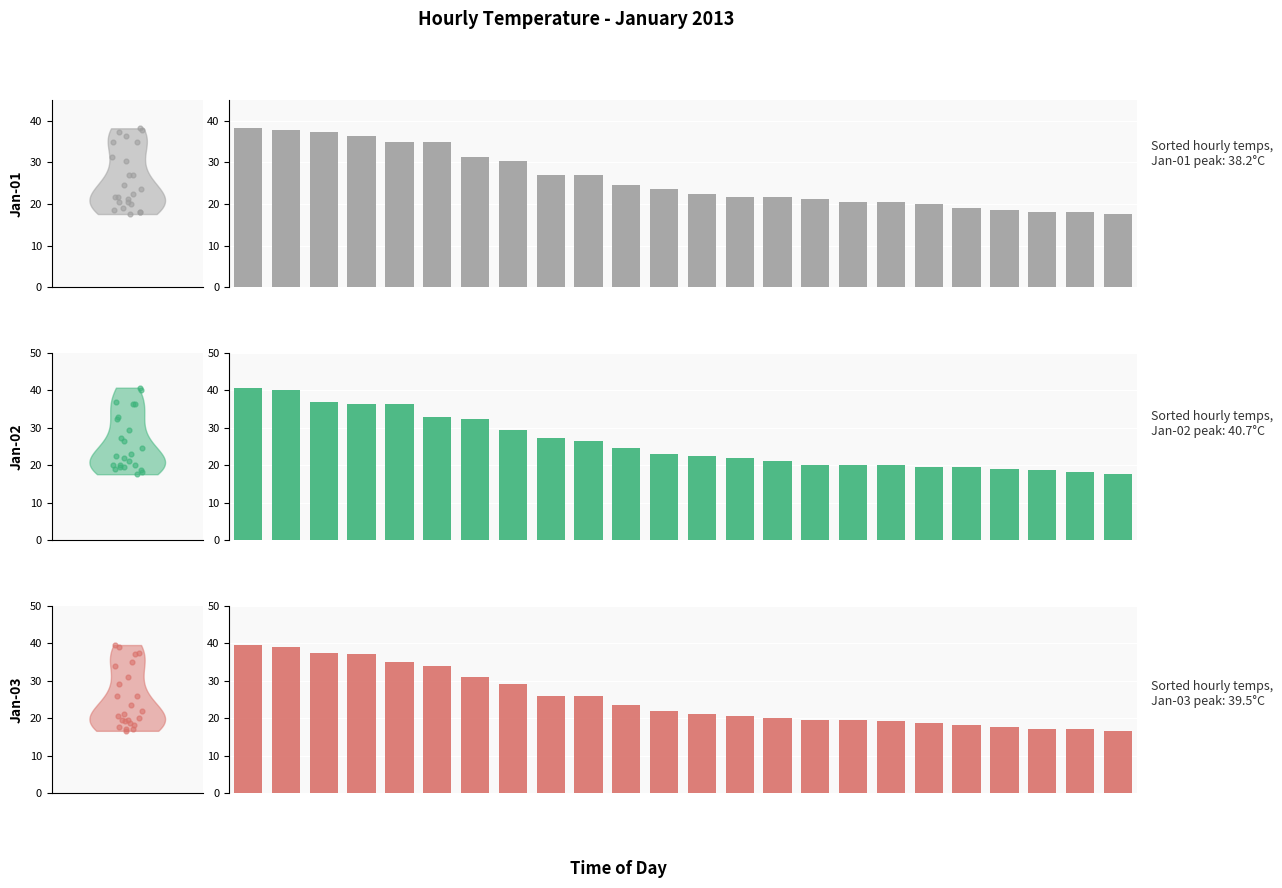

What are all the series names shown in the legend?

Jan-01, Jan-02, Jan-03